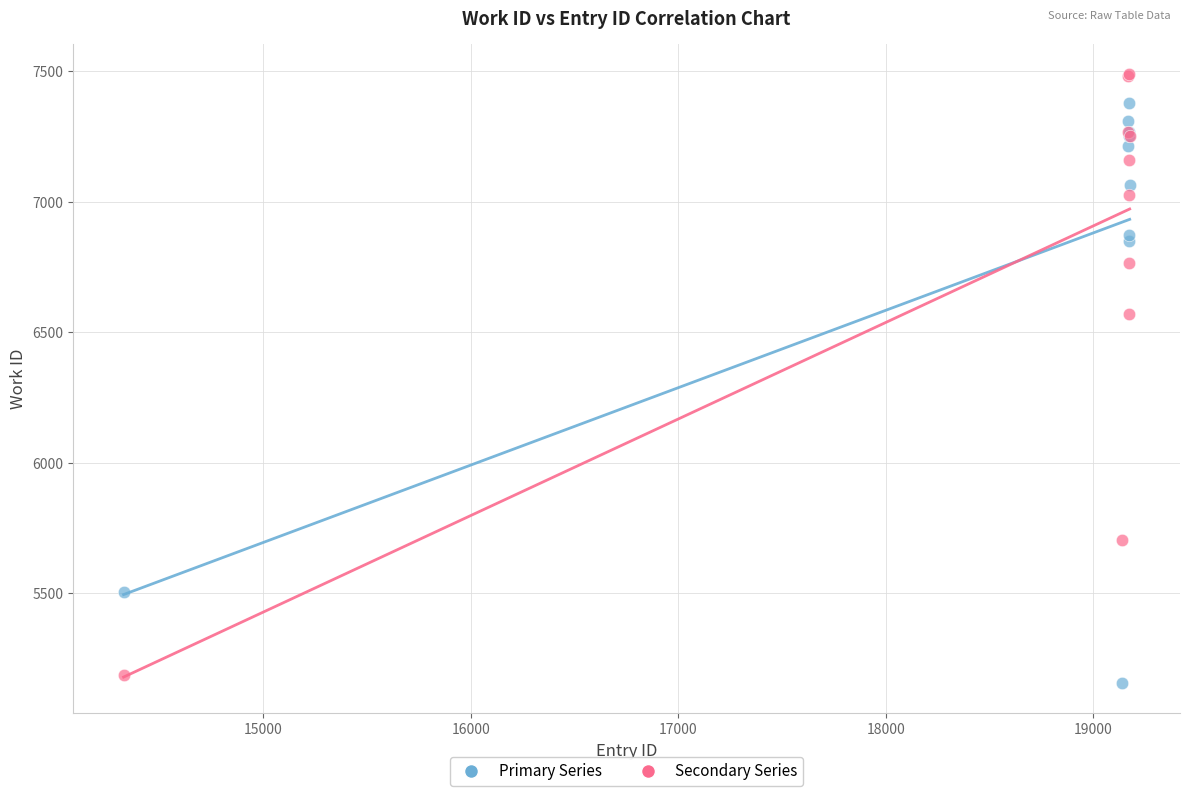

Across all series, what Y value is closest to 6321?

6570.6